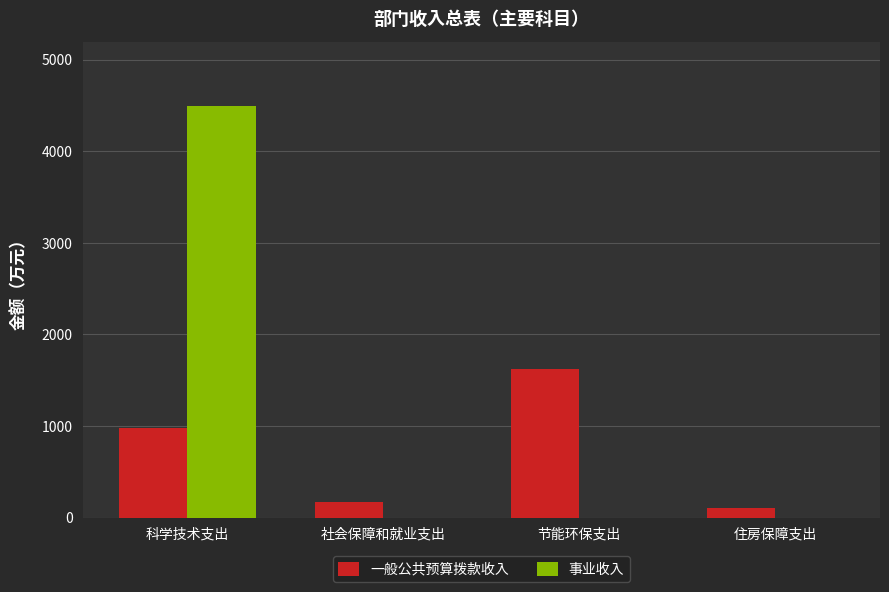

What is the greatest value displayed?

4500.0